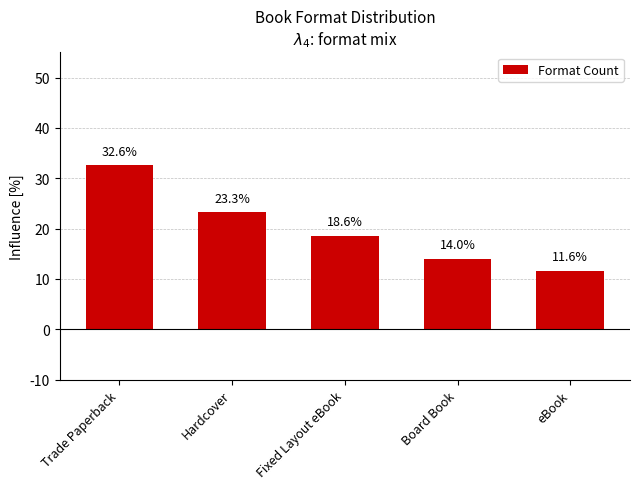

What is the sum of all values?

100.0